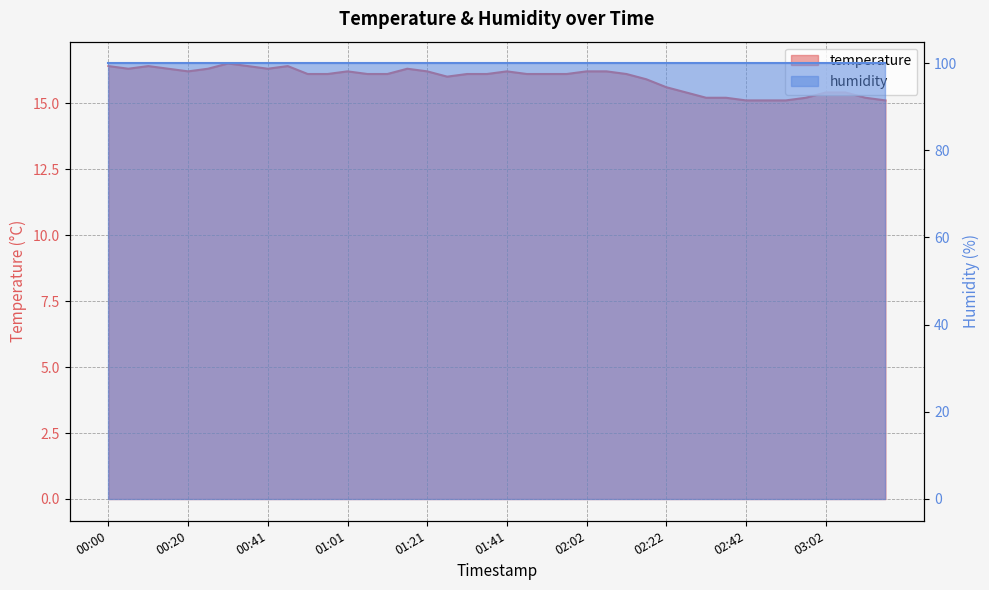

Rank the categories by value from highest to lowest.

00:31, 00:00, 00:10, 00:36, 00:46, 00:05, 00:15, 00:26, 00:41, 01:16, 00:20, 01:01, 01:21, 01:41, 02:02, 02:07, 00:51, 00:56, 01:06, 01:11, 01:31, 01:36, 01:46, 01:52, 01:57, 02:12, 01:26, 02:17, 02:22, 02:27, 03:02, 03:07, 02:32, 02:37, 02:57, 03:12, 02:42, 02:47, 02:52, 03:17